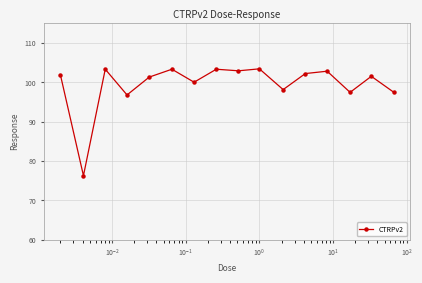

What is the maximum value shown in the chart?

103.4